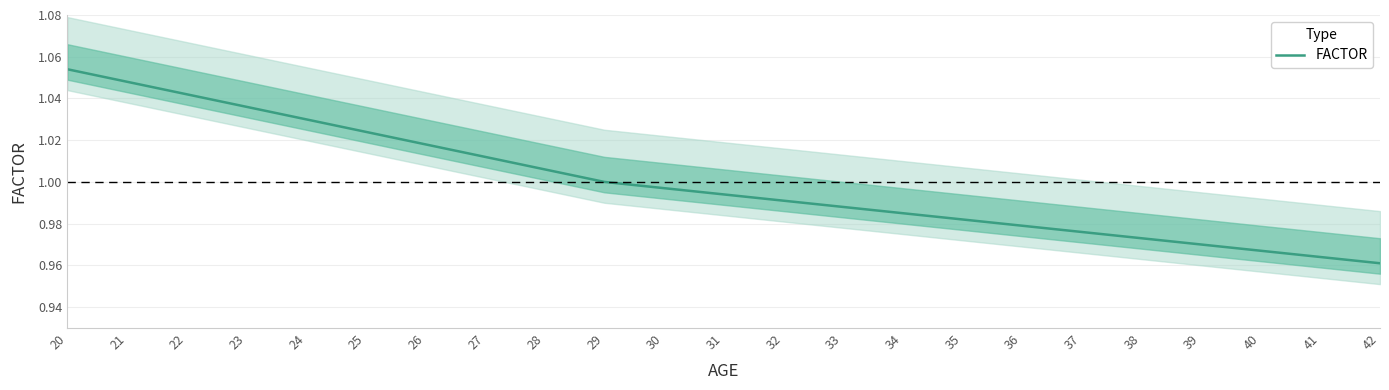

Approximately how many times larger is the value at 36 compared to 20?

0.9